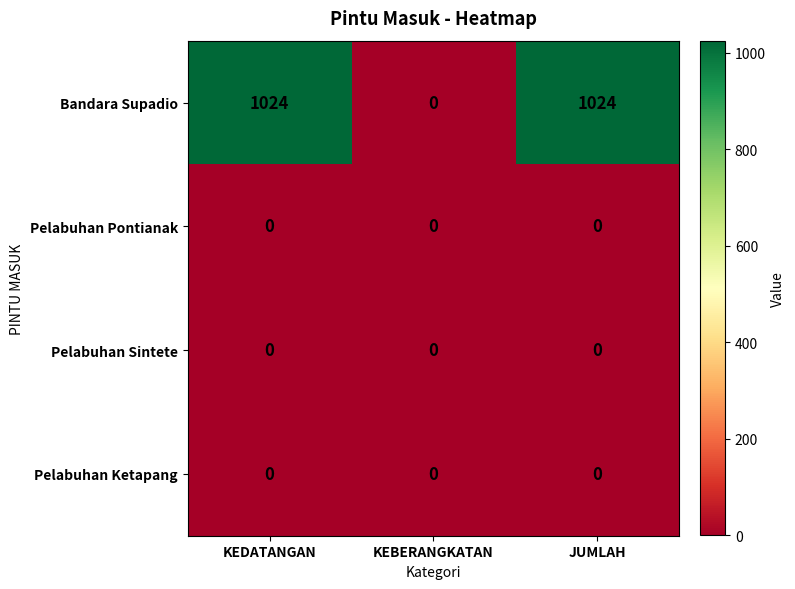

What is the total value across all series at JUMLAH?

1024